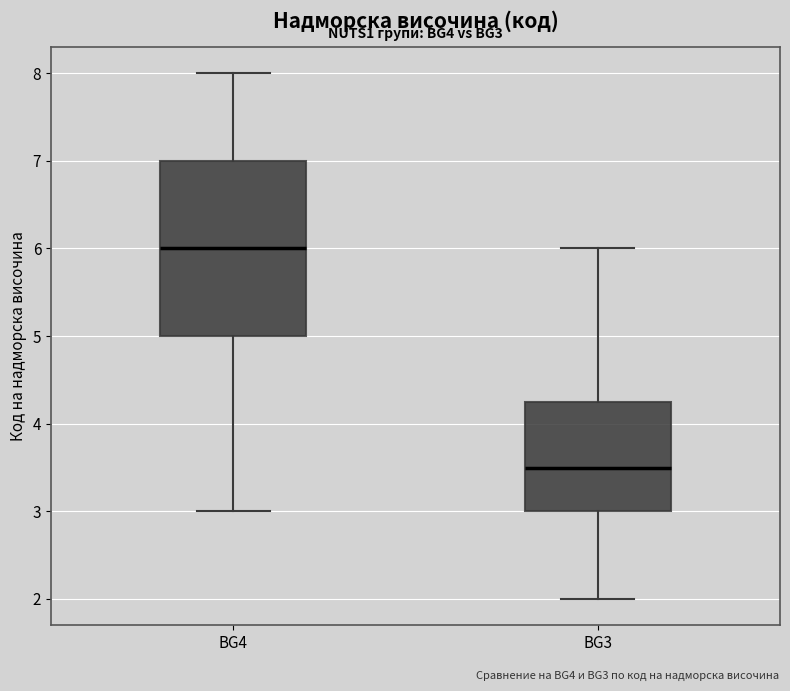

Reading left to right, transcribe this box plot: for each box, give where its median line is, the range the box spans, and where its two whiskers end, as read against the y-axis. The values are not printed on the chart, so give them approximately, as read against the axis.

BG4: median 6.0, box 5.0 to 7.0, whiskers 3.0 to 8.0
BG3: median 3.5, box 3.0 to 4.3, whiskers 2.0 to 6.0